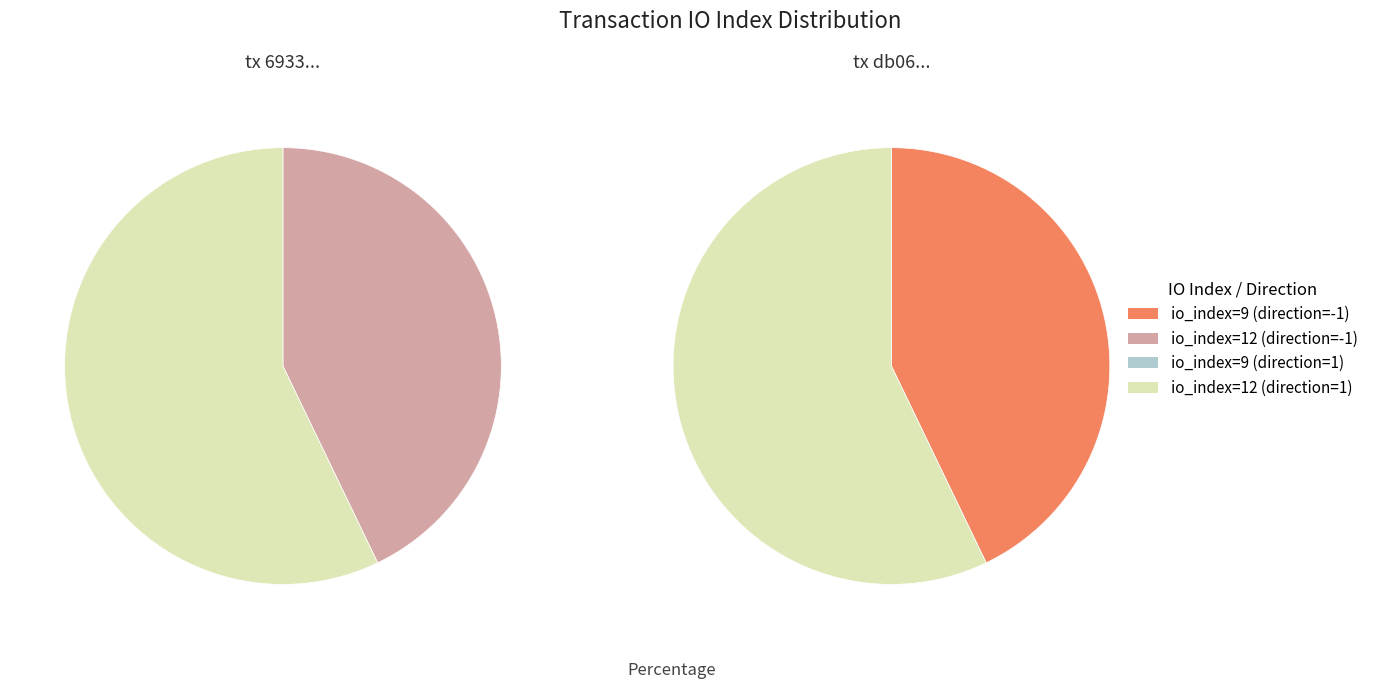

Does io_index=9 represent more than half of the total?

No